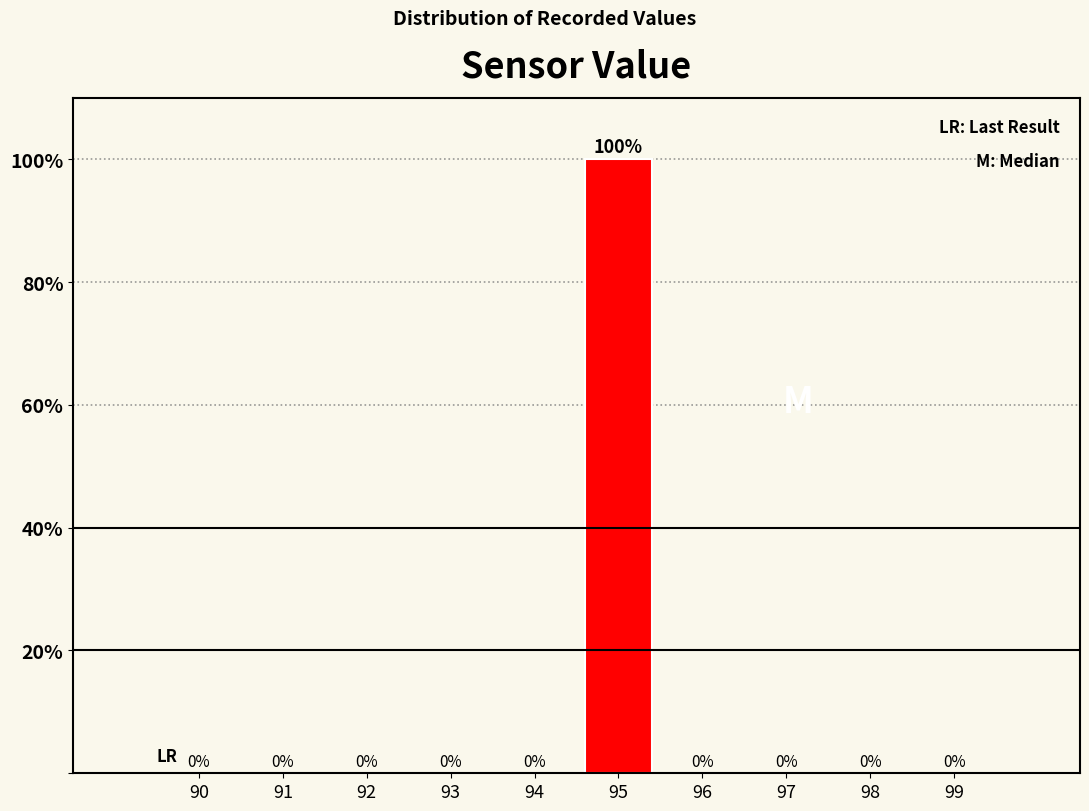

Reading left to right, transcribe all the data shown in this chart.

90=0	91=0	92=0	93=0	94=0	95=100	96=0	97=0	98=0	99=0